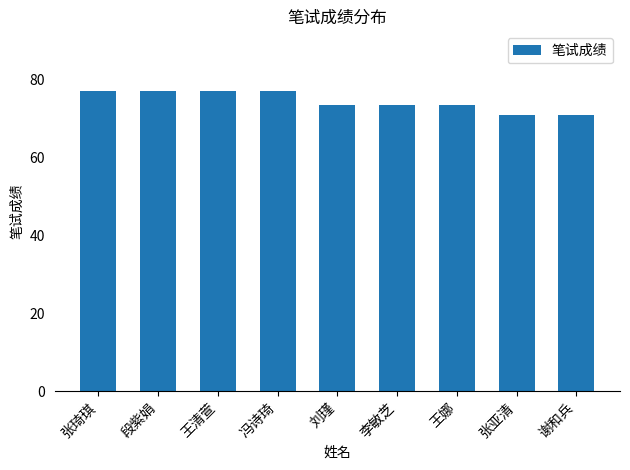

What is the greatest value displayed?

77.0